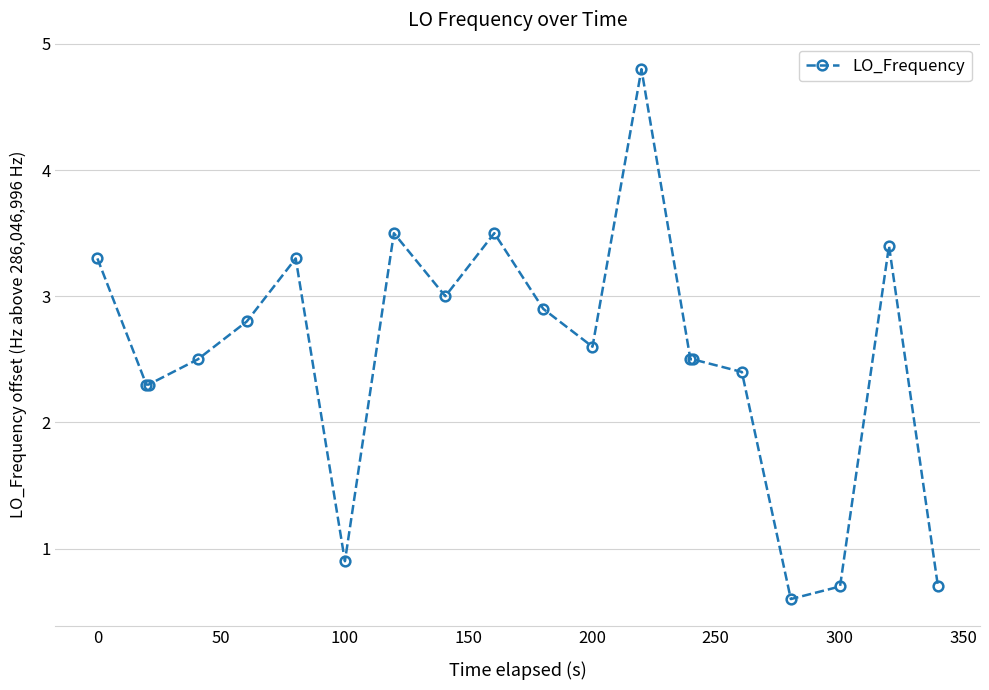

Reading left to right, what are all the values shown in this chart?

3.3	2.3	2.3	2.5	2.8	3.3	0.9	3.5	3.0	3.5	2.9	2.6	4.8	2.5	2.5	2.4	0.6	0.7	3.4	0.7